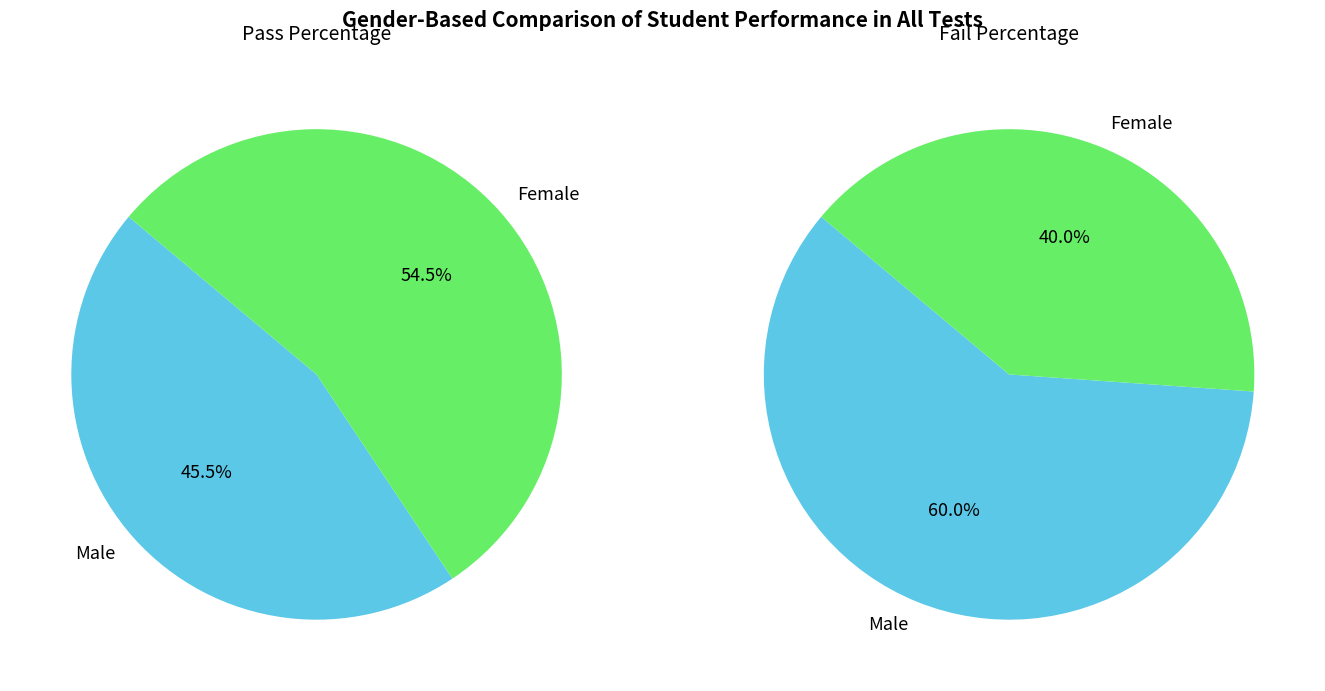

The 7 slice represents 1% of the pie. True or false?

False